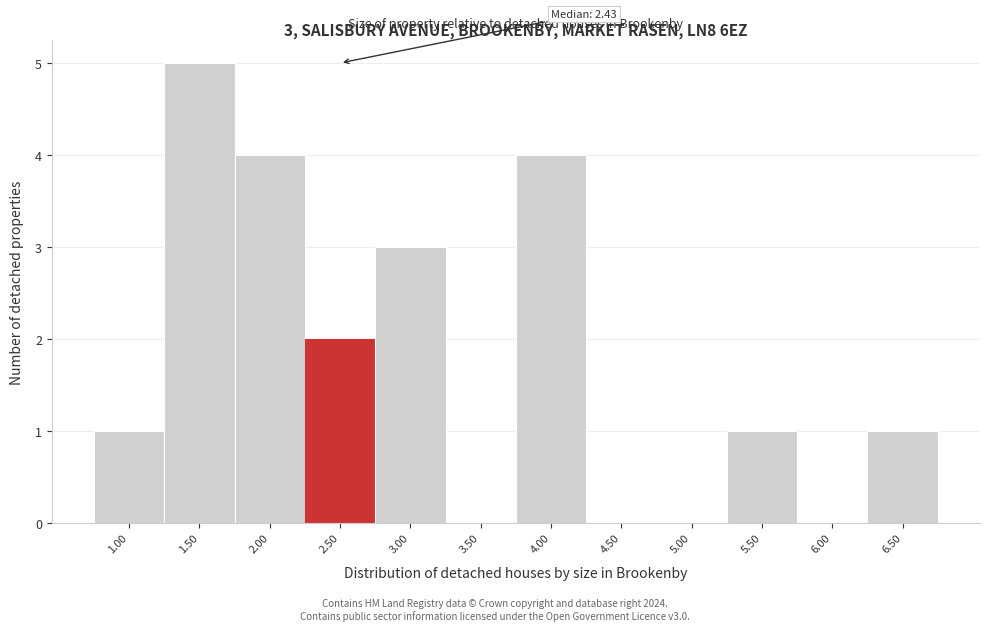

Over which range of the x-axis is the bar tallest?

1.25 to 1.75